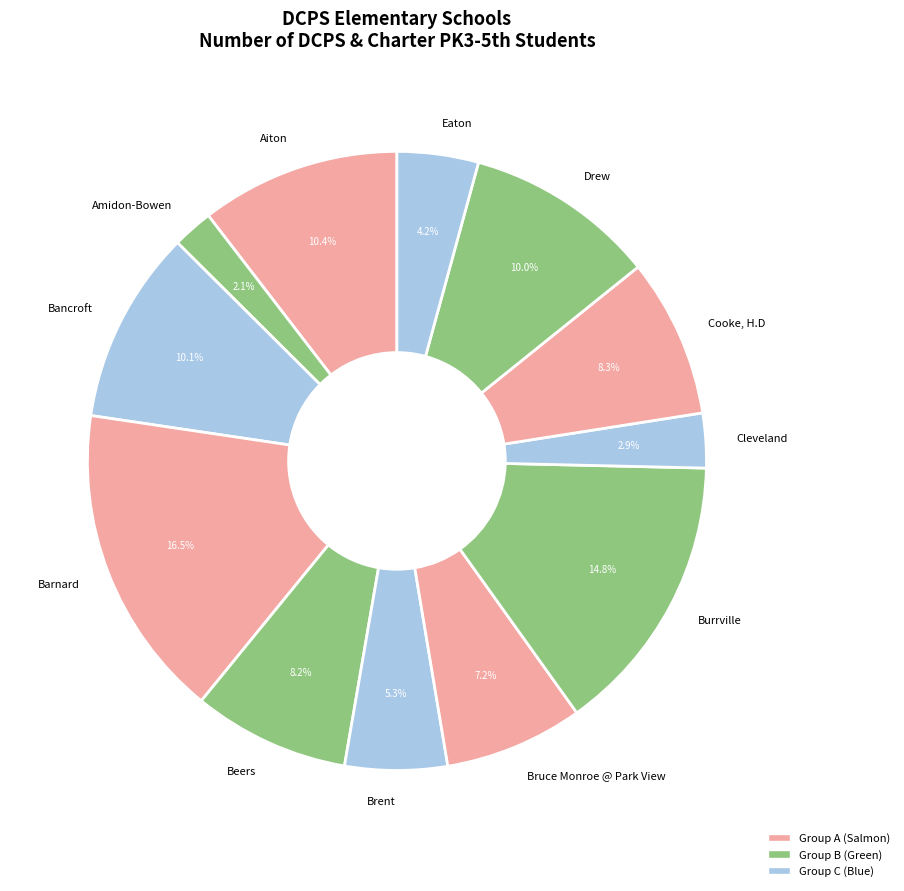

To the nearest percent, what is the difference between the largest and smallest slice percentages?

14%